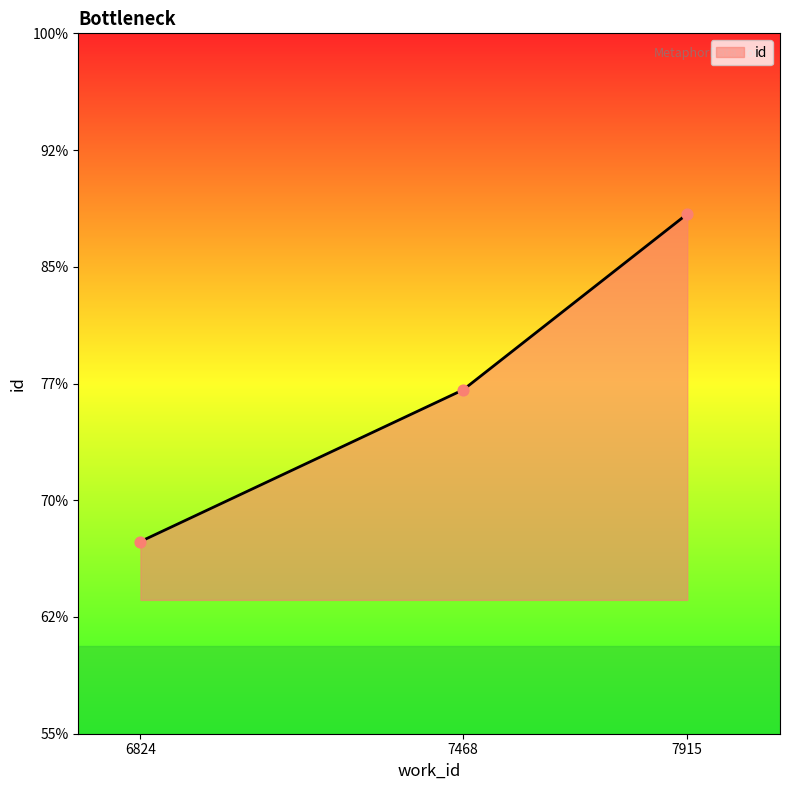

Does the chart have visible grid lines?

No